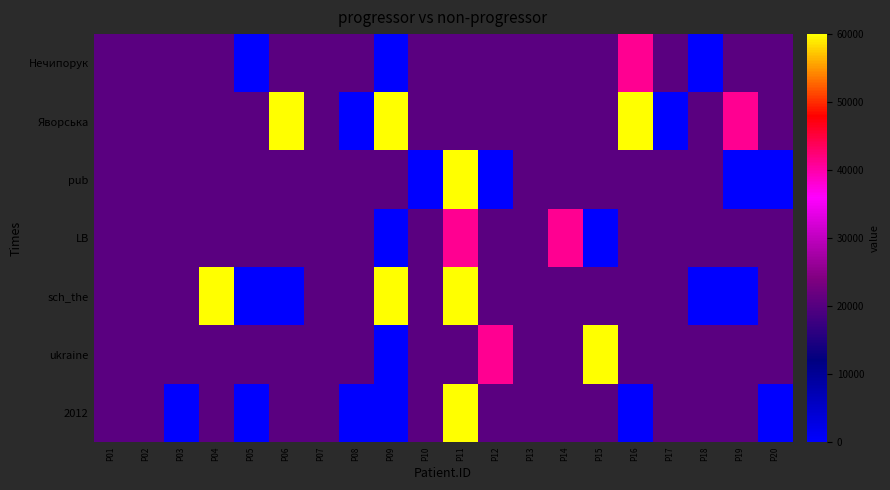

What is the total value across all series at P20?

102625